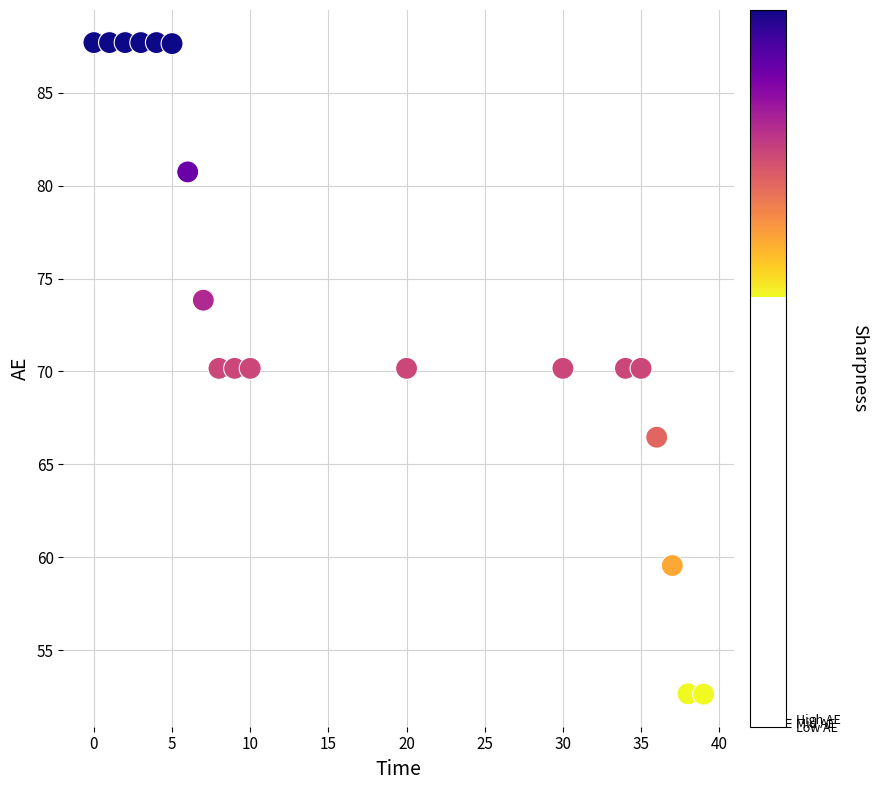

What is the range of X values (max minus min)?

39.0